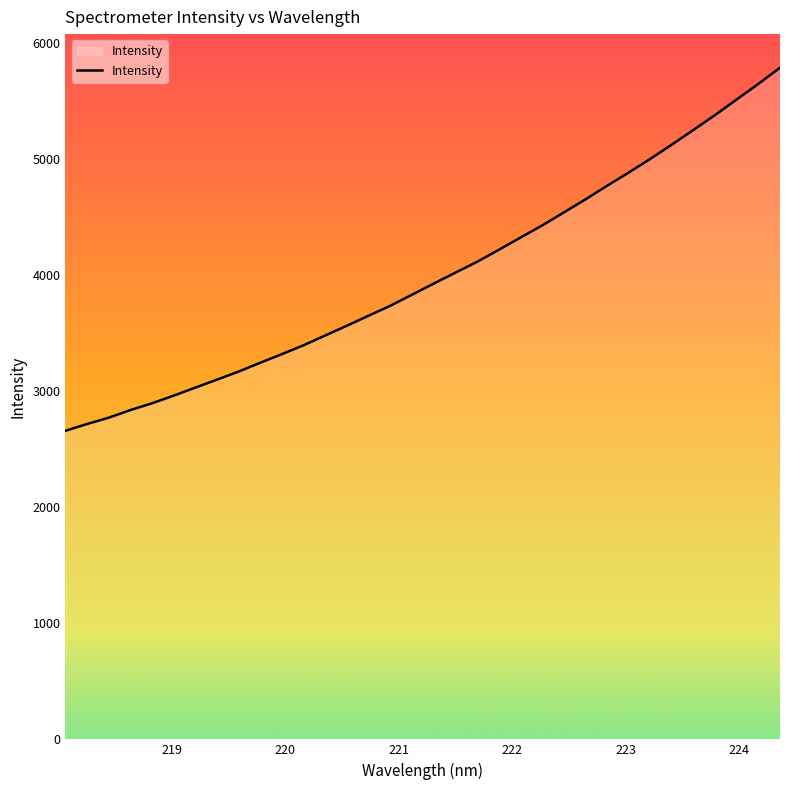

What is the difference between the maximum and minimum values?

3130.4